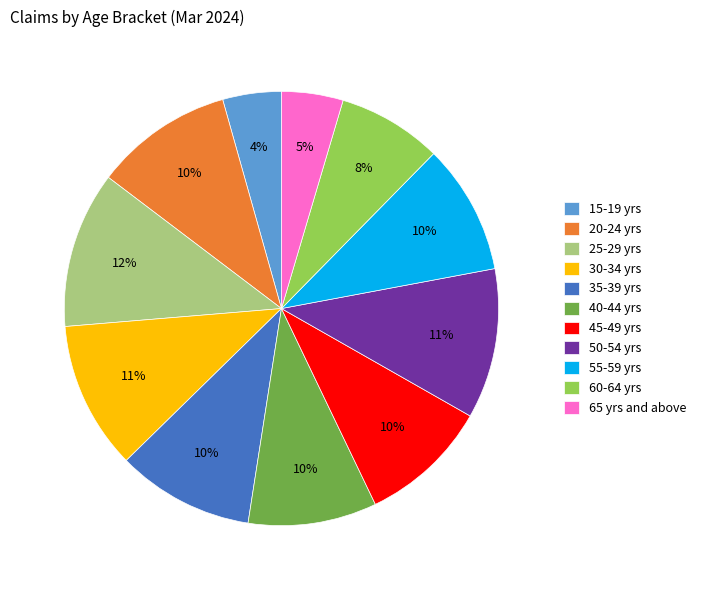

Approximately how many times larger is the value at 55-59 yrs compared to 40-44 yrs?

1.0